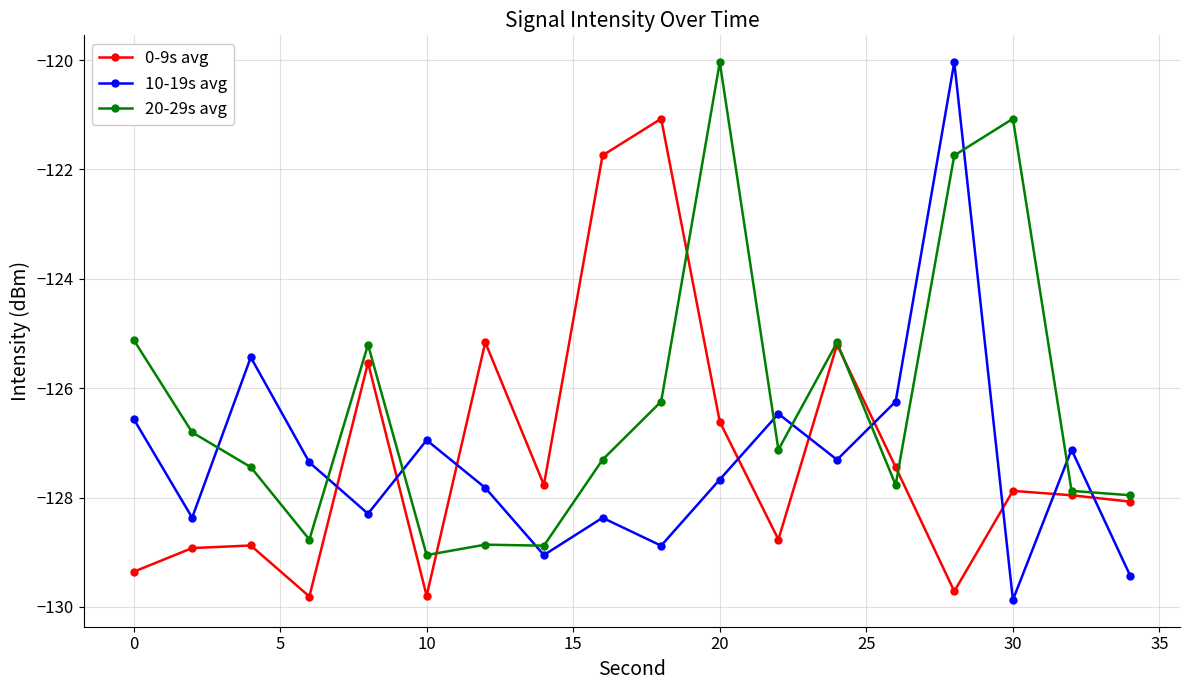

What is the value of the 0-9s avg point at the 15th from the left?

-129.7